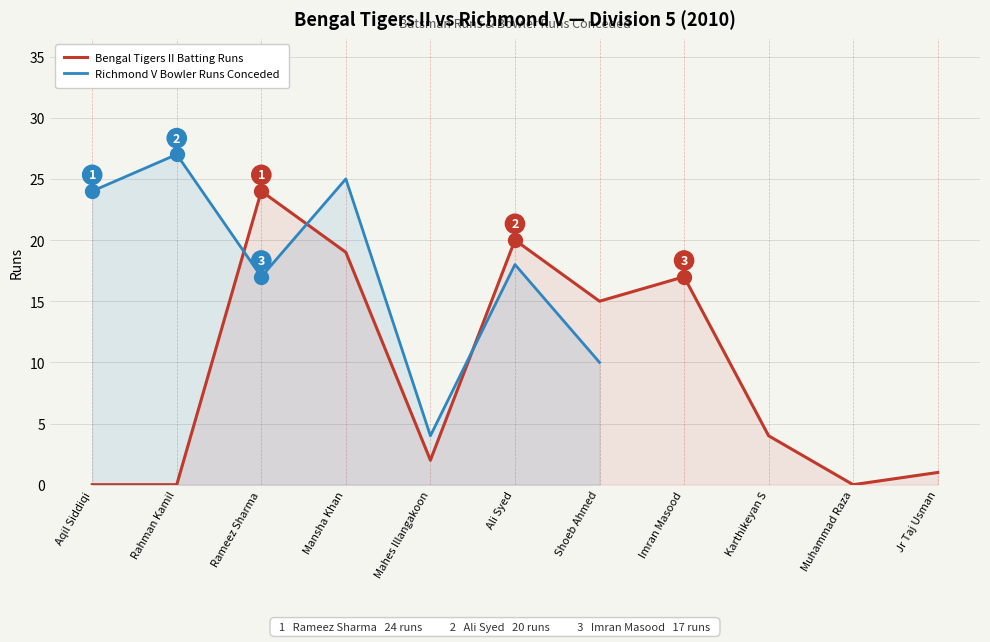

Rank the categories by value from highest to lowest.

Rameez Sharma, Ali Syed, Mansha Khan, Imran Masood, Shoeb Ahmed, Karthikeyan S, Mahes Illangakoon, Jr Taj Usman, Aqil Siddiqi, Rahman Kamil, Muhammad Raza